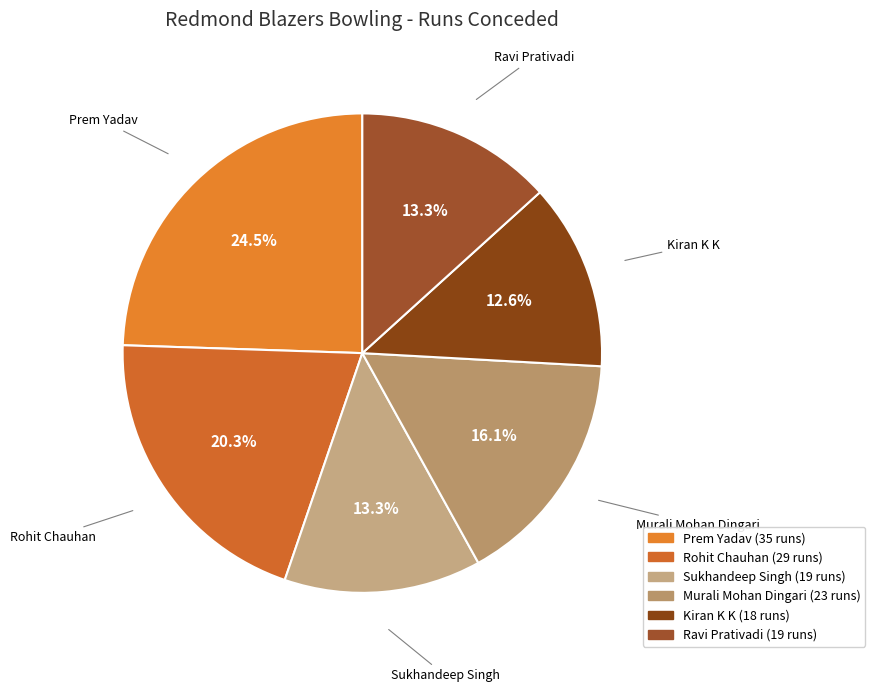

Combined, do Rohit Chauhan and Ravi Prativadi account for over 50%?

No